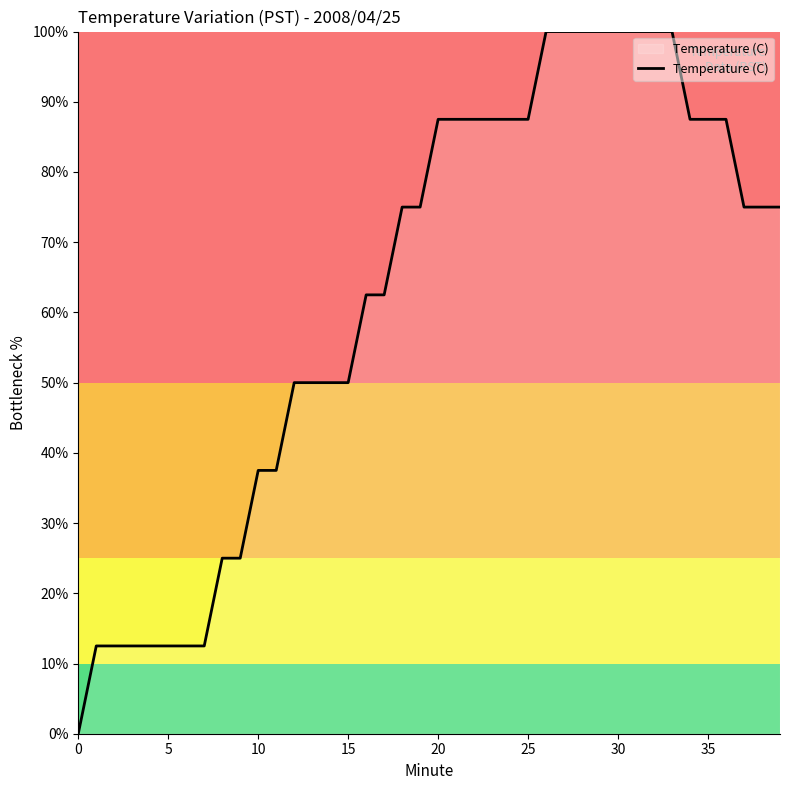

What is the difference between the maximum and minimum values?

100.0